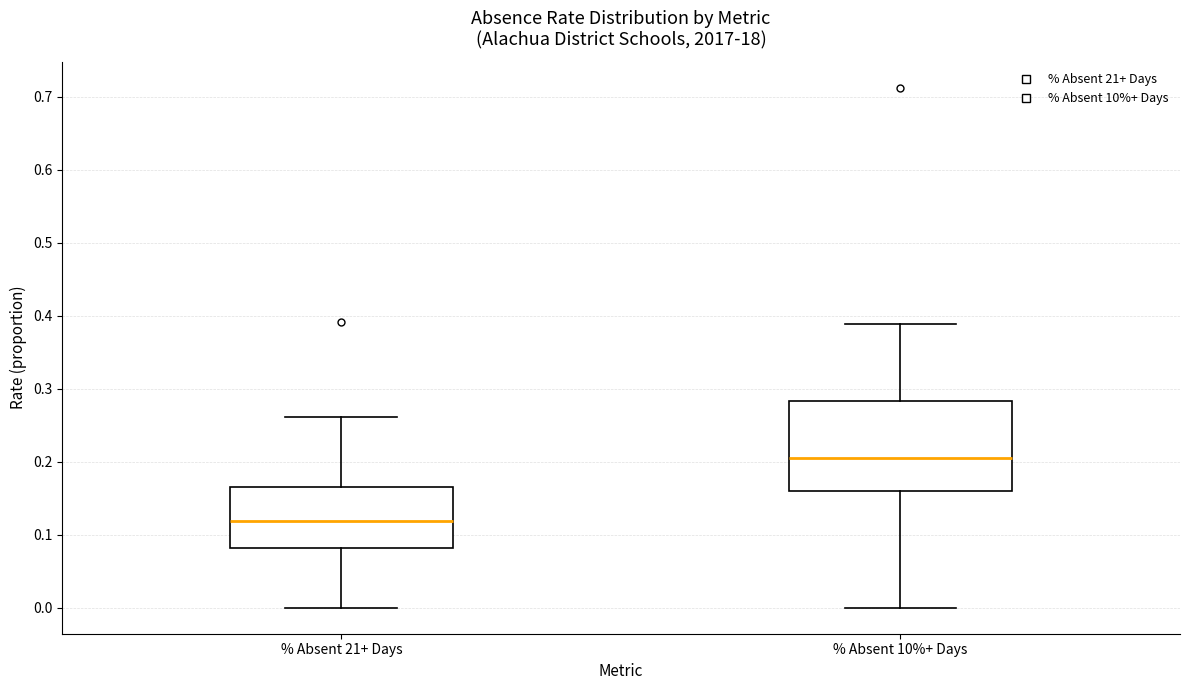

Reading left to right, transcribe this box plot: for each box, give where its median line is, the range the box spans, and where its two whiskers end, as read against the y-axis. The values are not printed on the chart, so give them approximately, as read against the axis.

% Absent 21+ Days: median 0.12, box 0.08 to 0.17, whiskers 0.00 to 0.26
% Absent 10%+ Days: median 0.20, box 0.16 to 0.28, whiskers 0.00 to 0.39